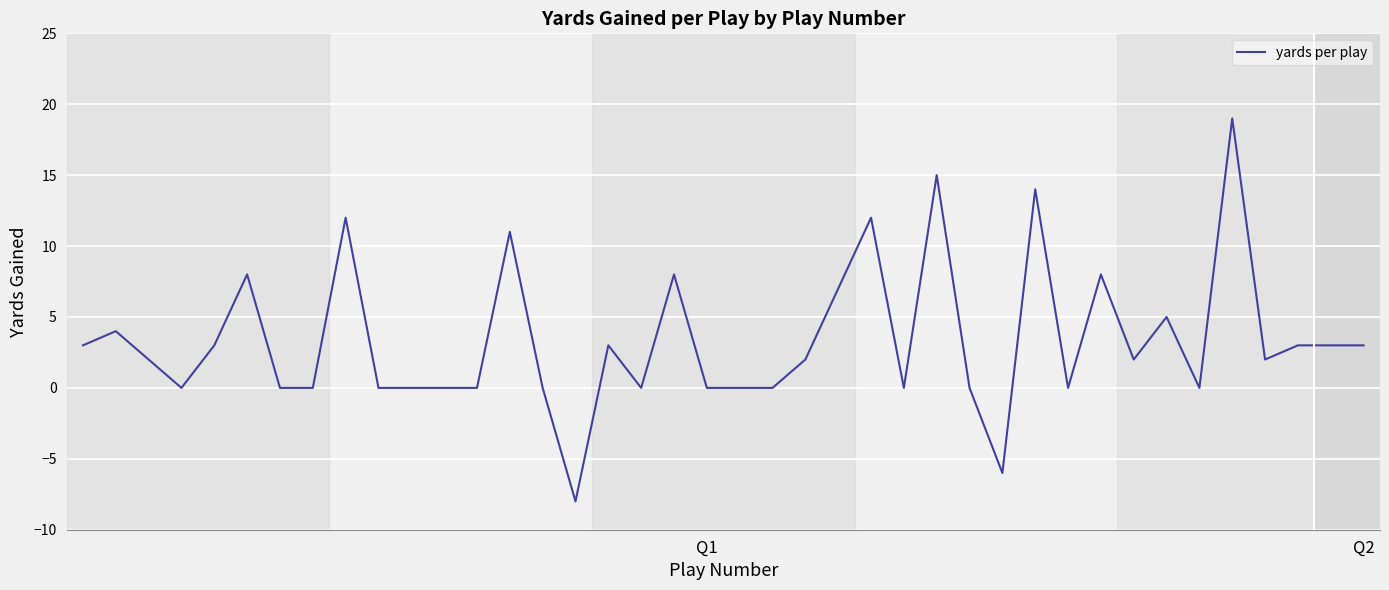

Reading left to right, transcribe all the data shown in this chart.

3	4	2	0	3	8	0	0	12	0	0	0	0	11	0	-8	3	0	8	0	0	0	2	7	12	0	15	0	-6	14	0	8	2	5	0	19	2	3	3	3